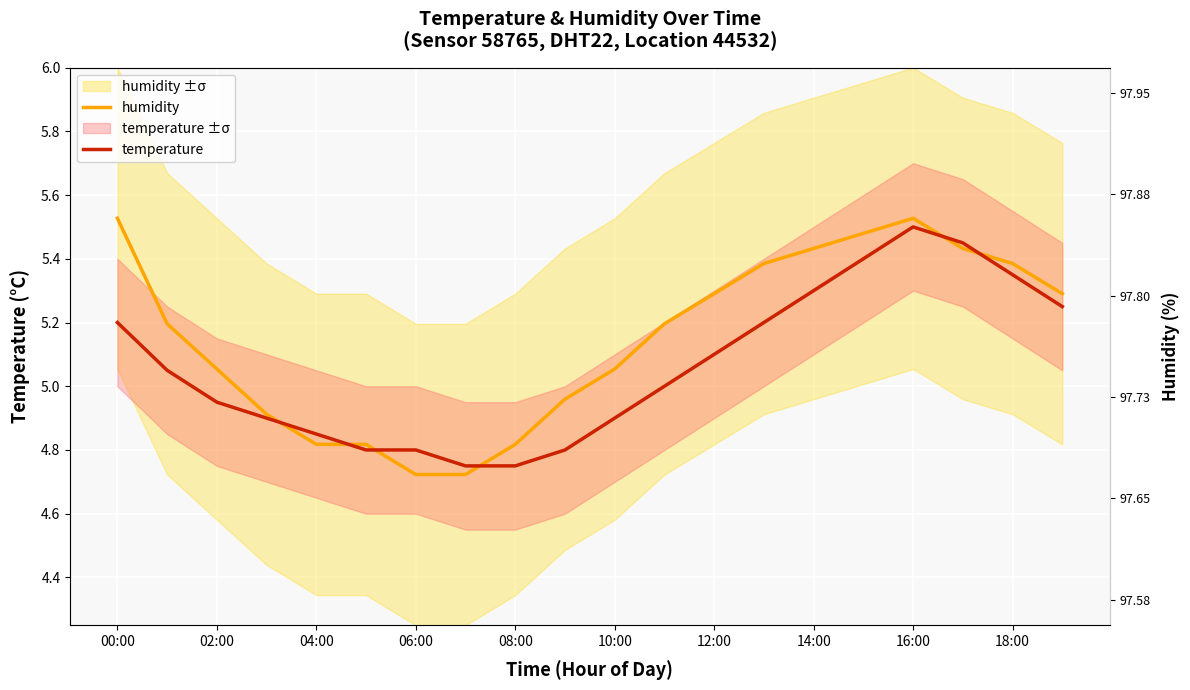

What is the value of the temperature point at the 20th from the left?

5.2